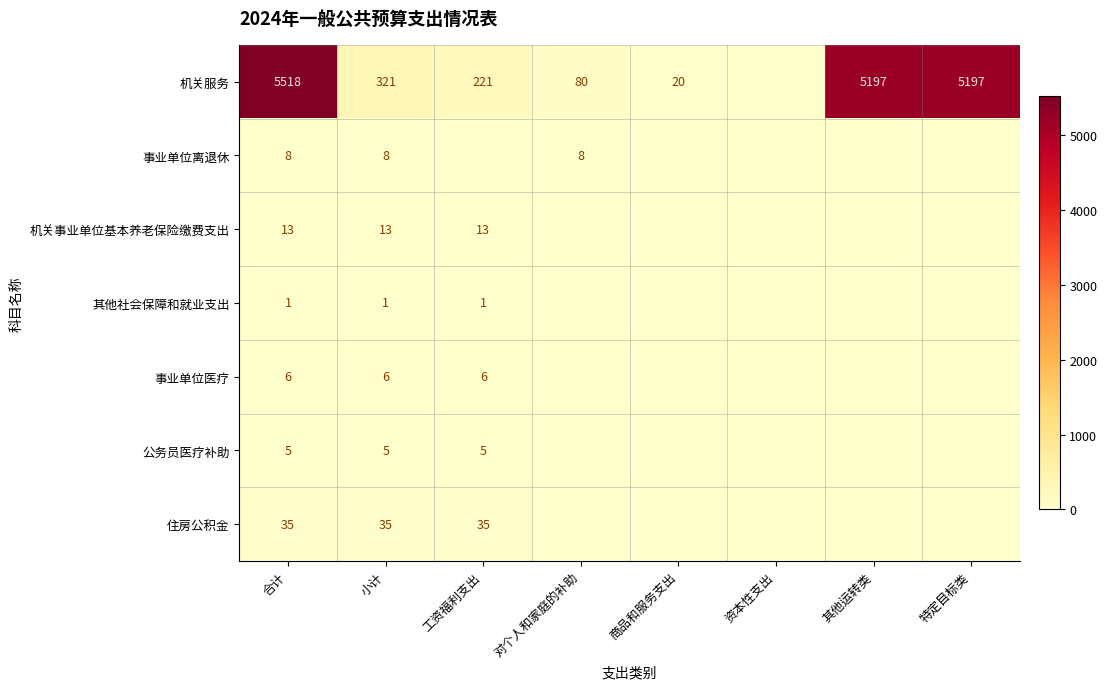

At 合计, list the series in order from largest to smallest.

机关服务, 住房公积金, 机关事业单位基本养老保险缴费支出, 事业单位离退休, 事业单位医疗, 公务员医疗补助, 其他社会保障和就业支出